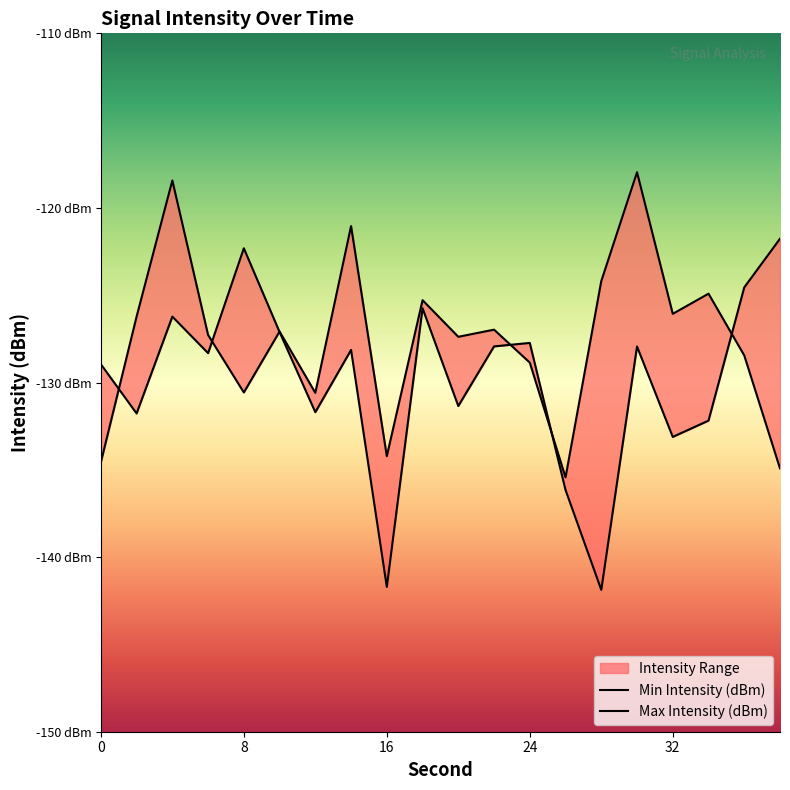

After their last crossing, which series has the higher values: Min Intensity (dBm) or Max Intensity (dBm)?

Max Intensity (dBm)